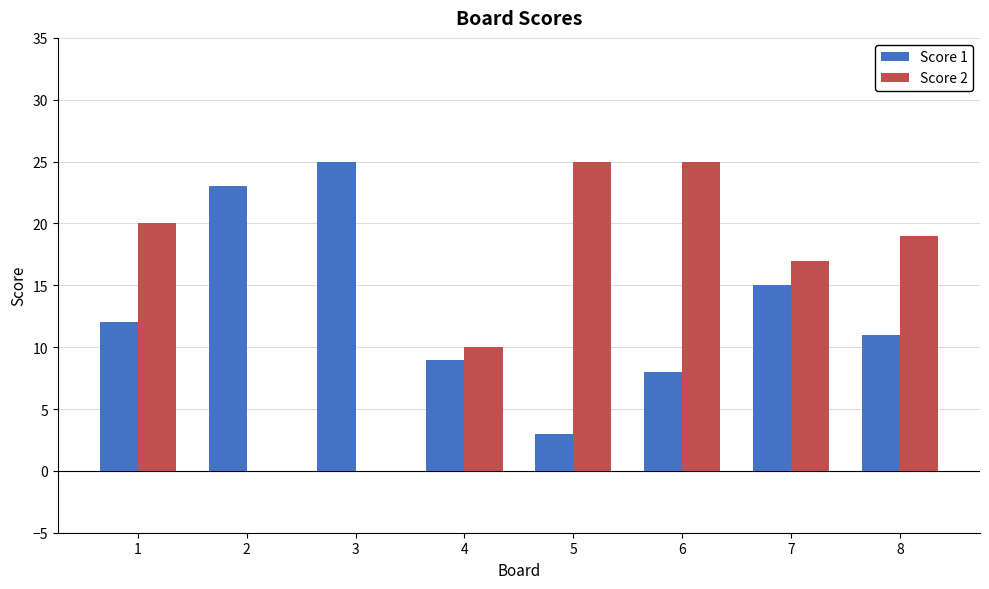

True or false: Score 2 has a value of 6 at 5.

False